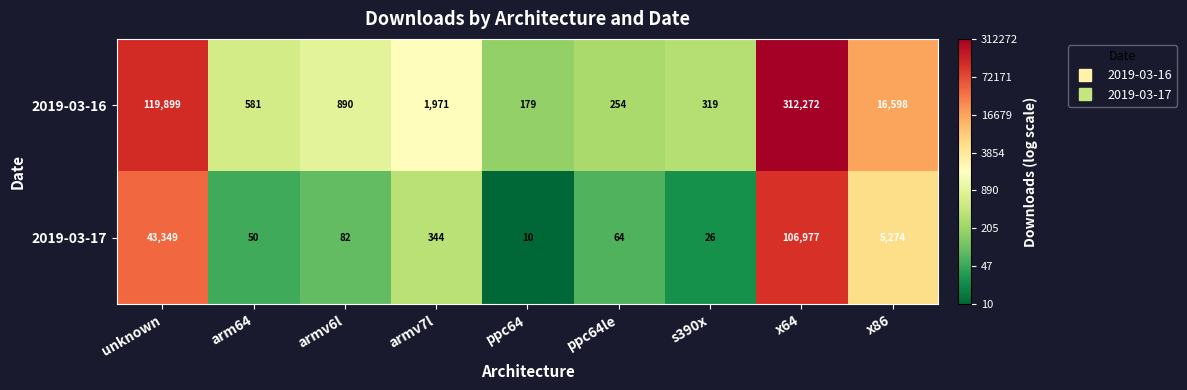

What is the difference between the highest and lowest values at ppc64?

169